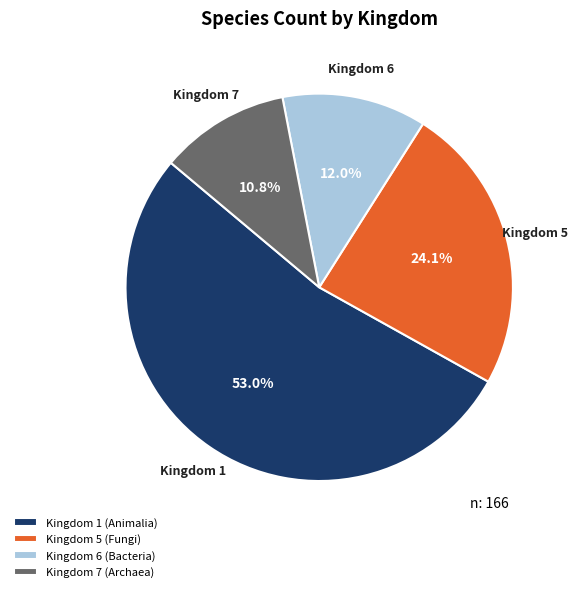

Is there a majority slice in this chart?

Yes